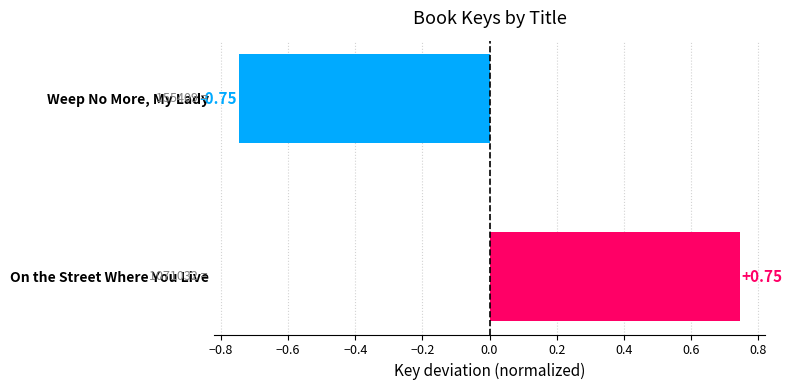

How many data points does each series have?

2